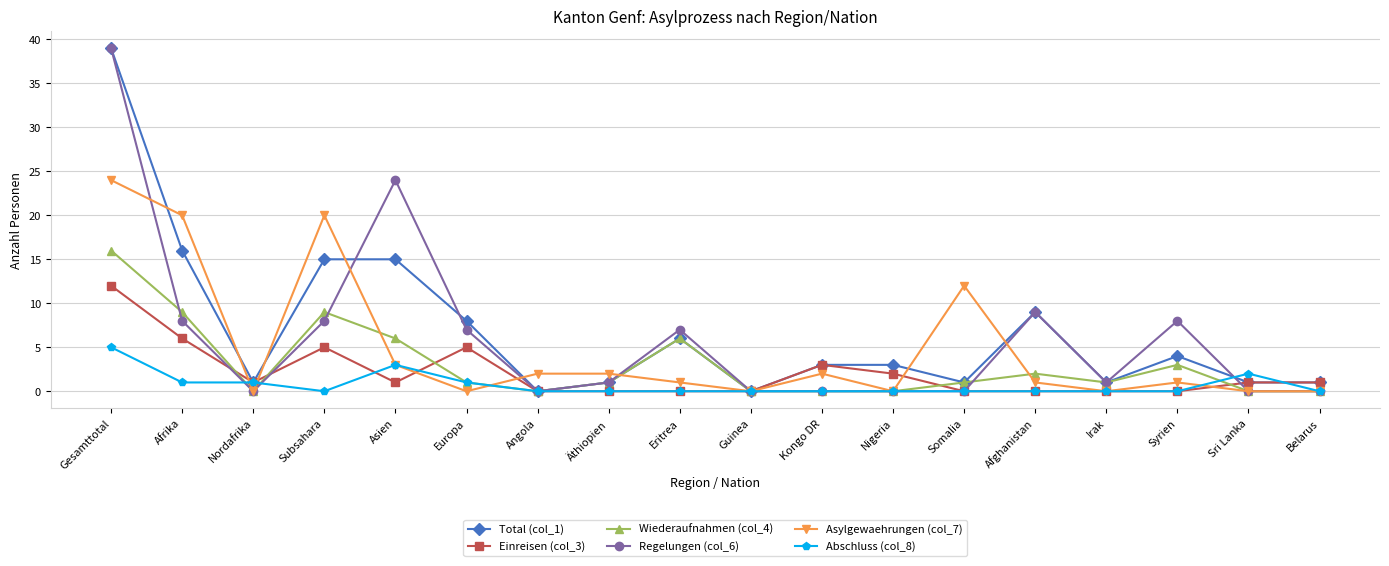

What position from the right is Sri Lanka?

2